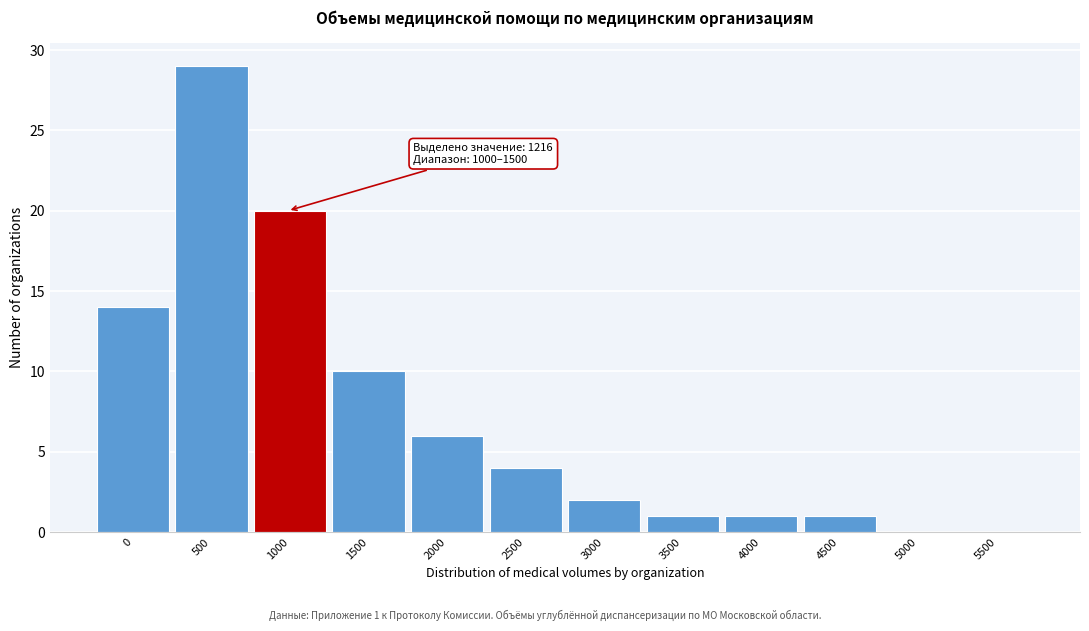

Reading left to right, list all the values displayed in this chart.

0=14	500=29	1000=20	1500=10	2000=6	2500=4	3000=2	3500=1	4000=1	4500=1	5000=0	5500=0